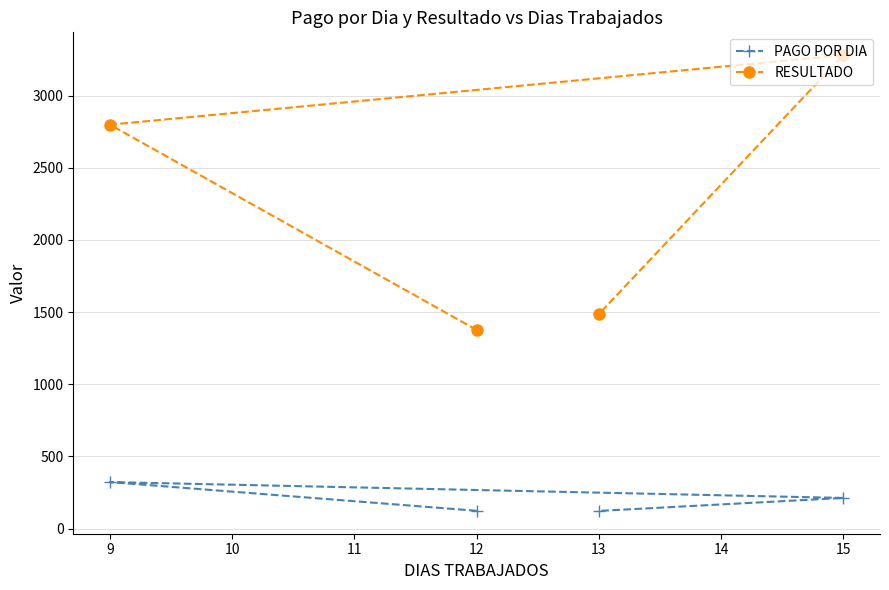

What is the value of the PAGO POR DIA point at the 2nd from the left?

123